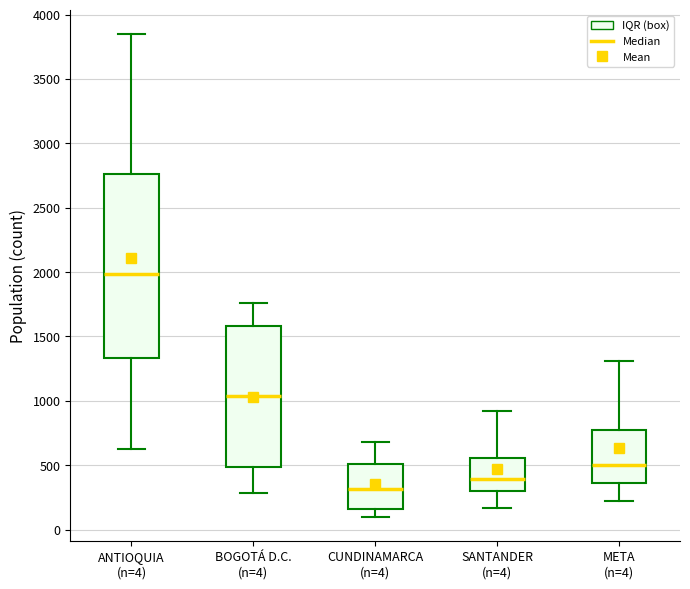

Which box has the highest median line?

ANTIOQUIA (n=4)